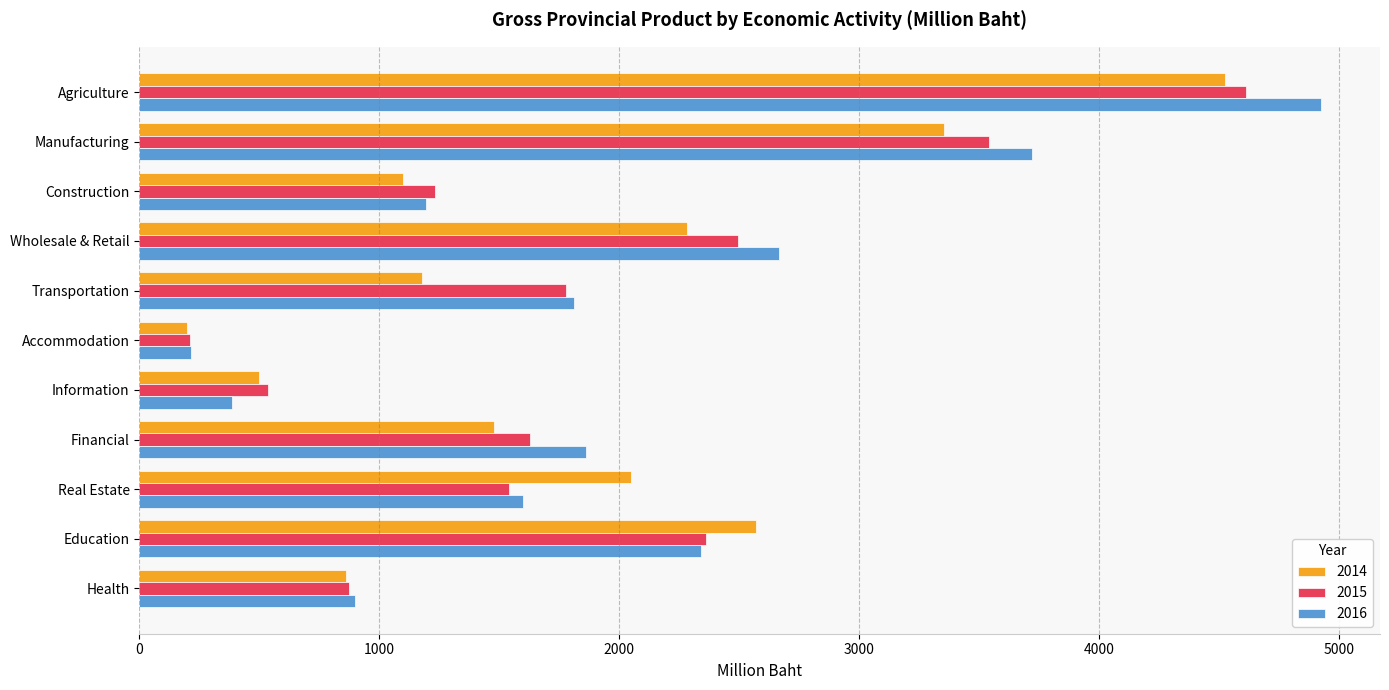

At how many categories does at least one series exceed 1046?

8